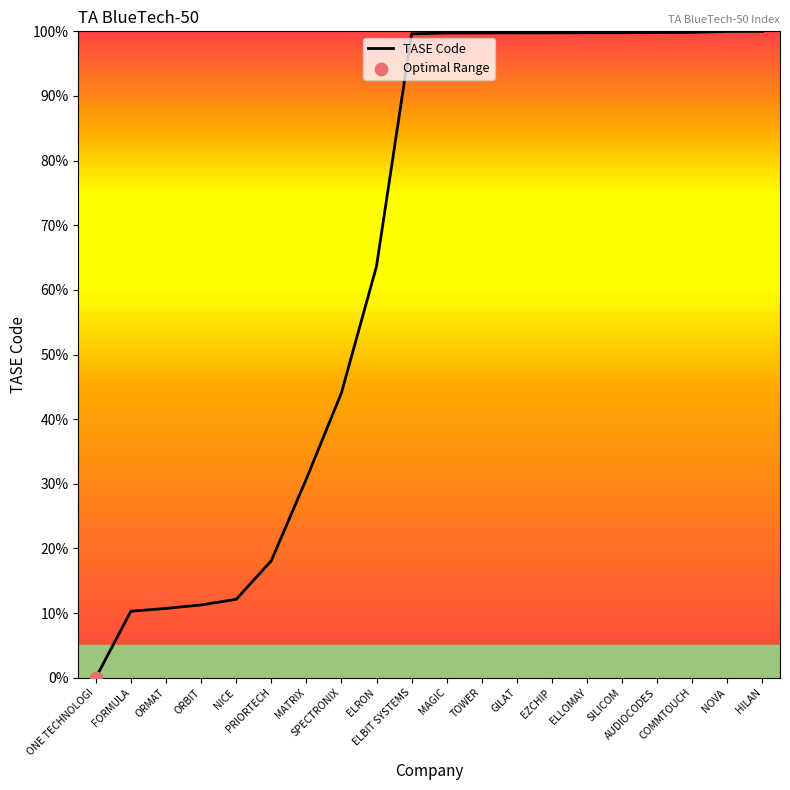

Between ONE TECHNOLOGI and GILAT, which is larger?

GILAT